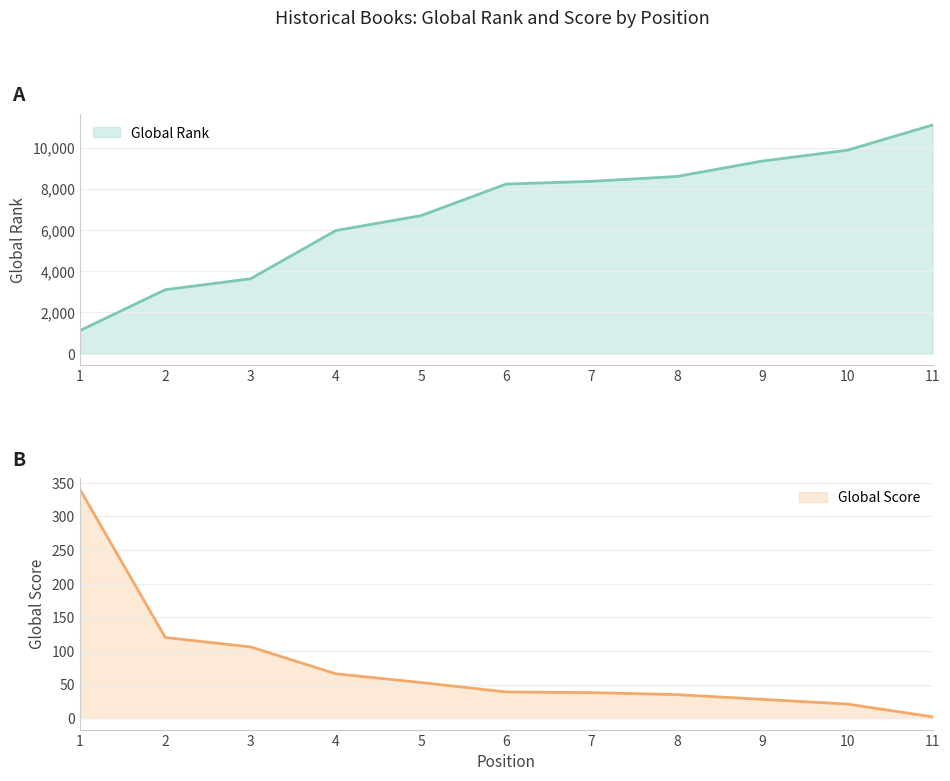

How many data points does each series have?

11